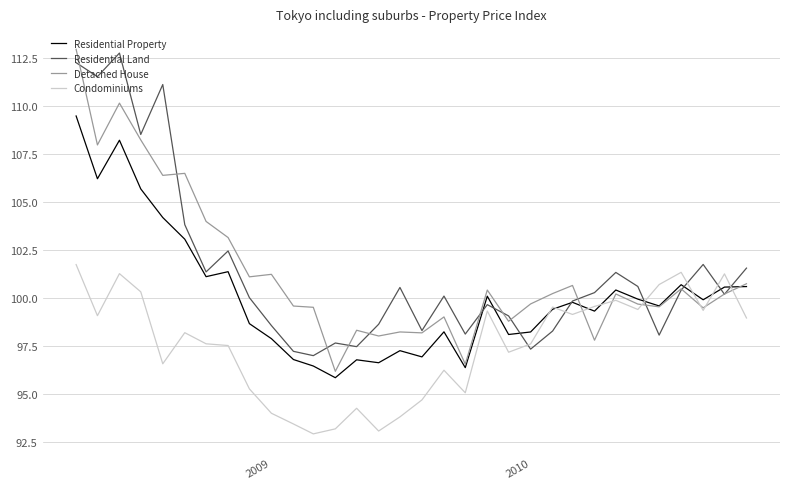

What is the highest value of the Condominiums series?

101.7